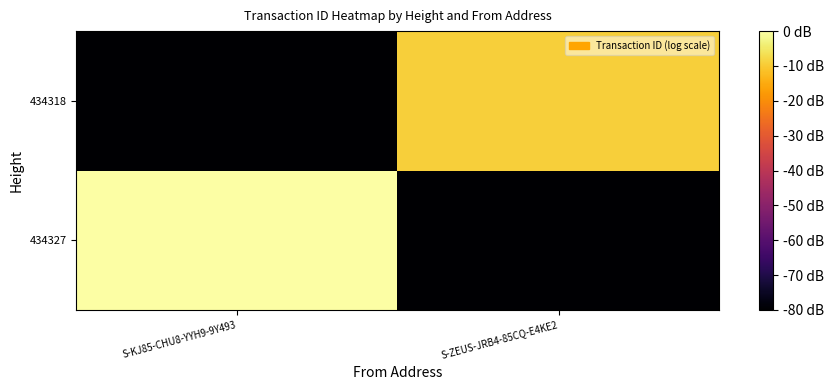

At S-KJ85-CHU8-YYH9-9Y493, list the series in order from smallest to largest.

434318, 434327